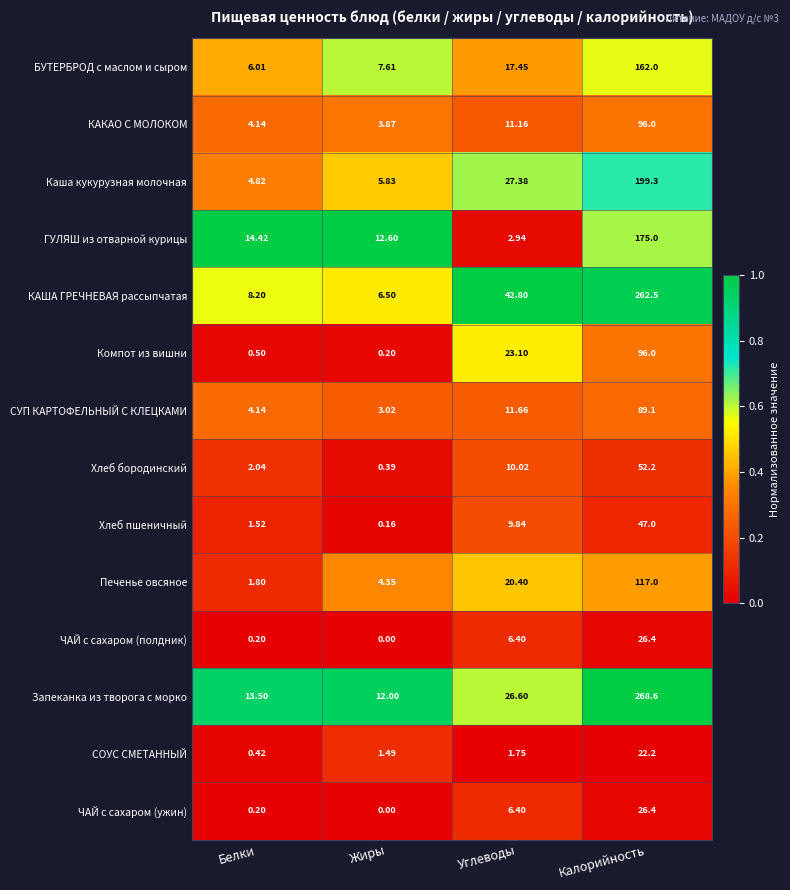

Which series changed the most between Углеводы and Калорийность?

Запеканка из творога с морко